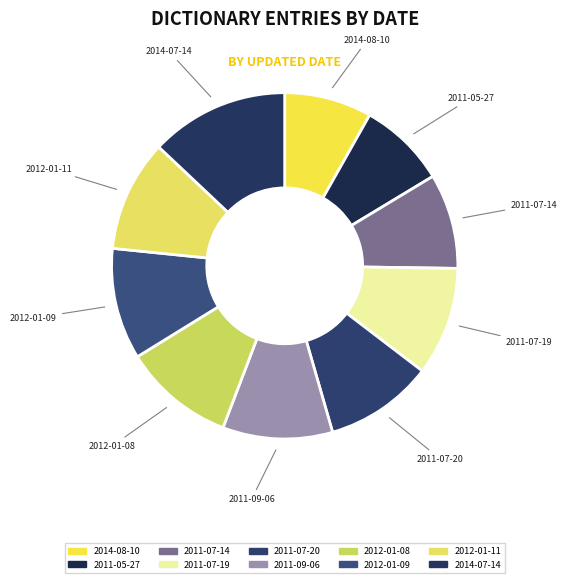

Is it true that 2014-08-10 is 1% of the pie?

False